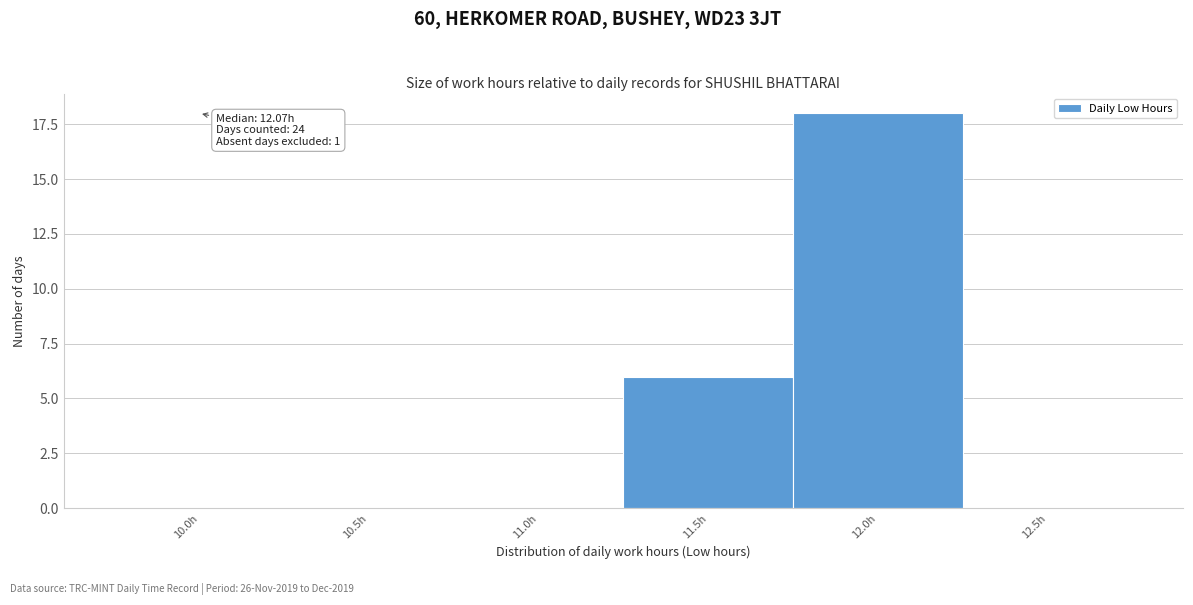

Reading left to right, transcribe all the data shown in this chart.

10.0h=0	10.5h=0	11.0h=0	11.5h=6	12.0h=18	12.5h=0